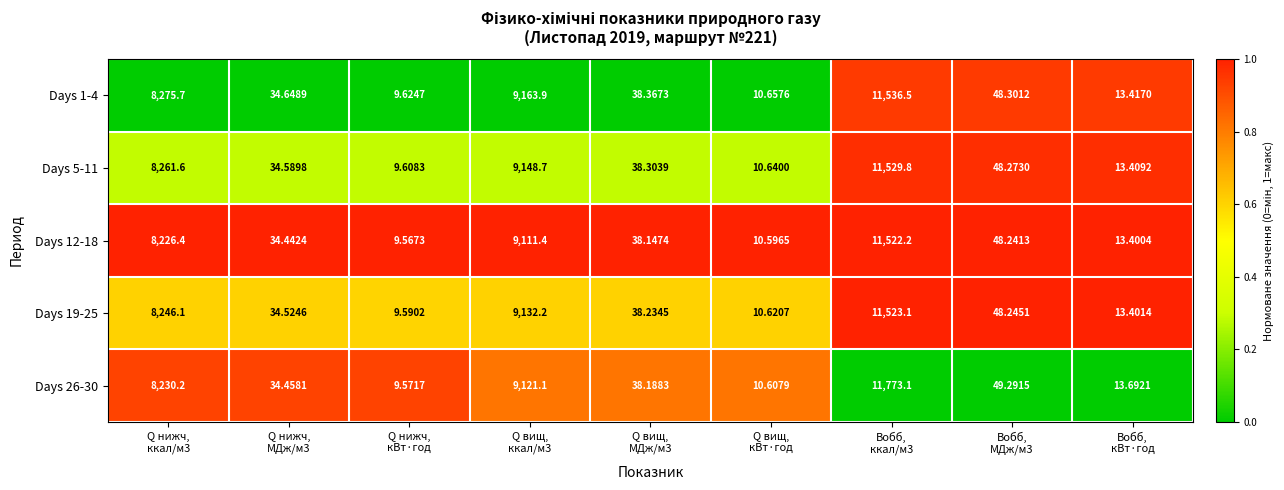

At Q нижч,
МДж/м3, list the series in order from largest to smallest.

Days 1-4, Days 5-11, Days 19-25, Days 26-30, Days 12-18